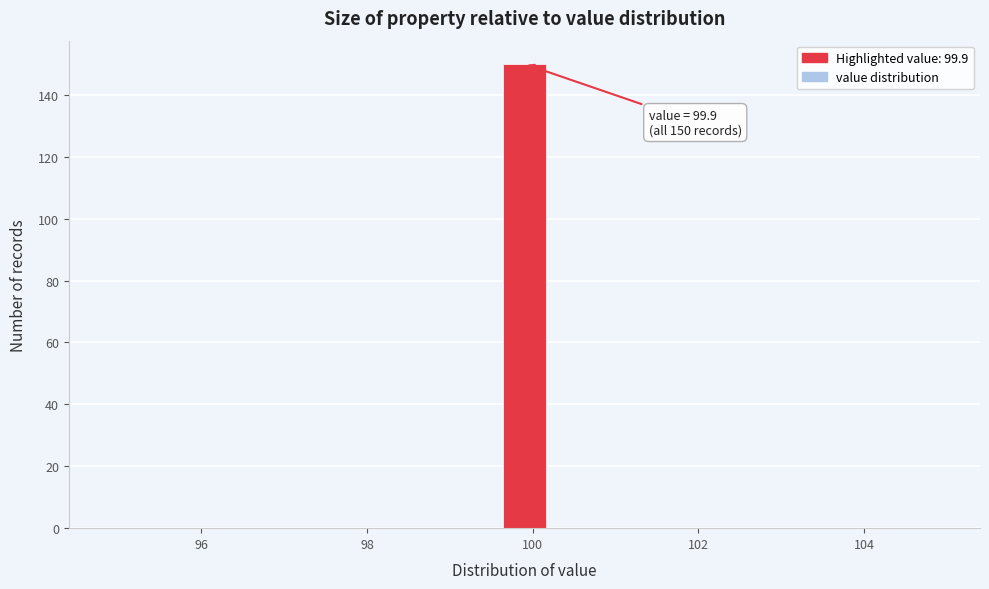

Read against the x-axis, roughly where is the centre of the tallest bar?

100.0